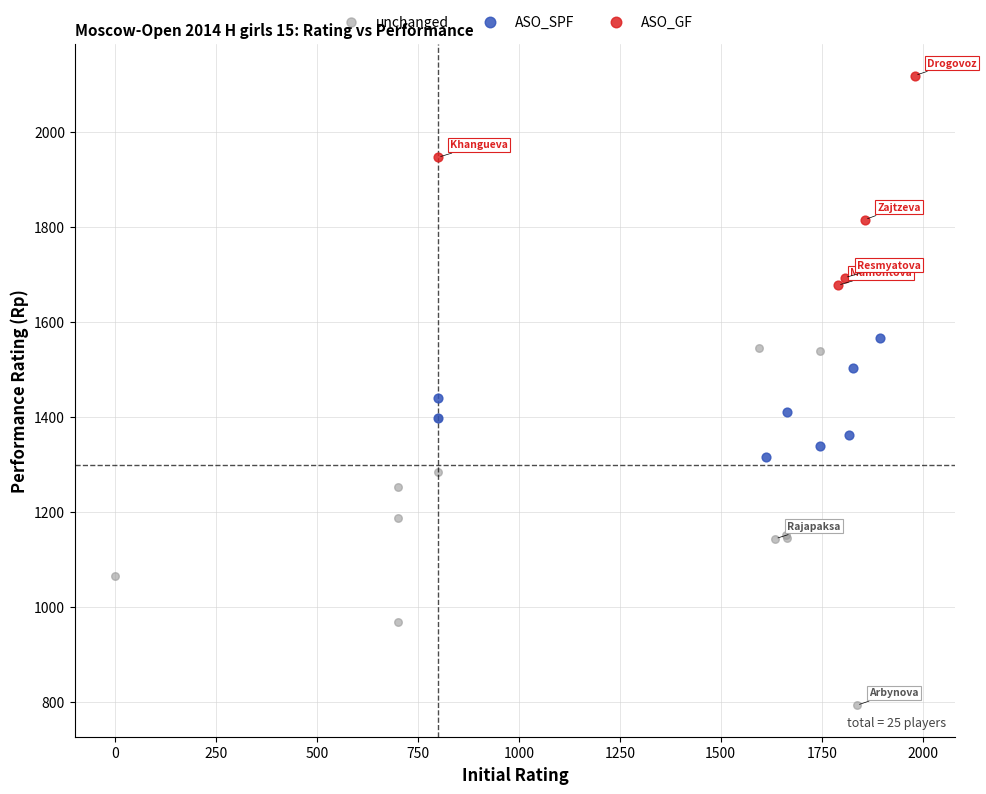

Which series contains the lowest Y value?

unchanged